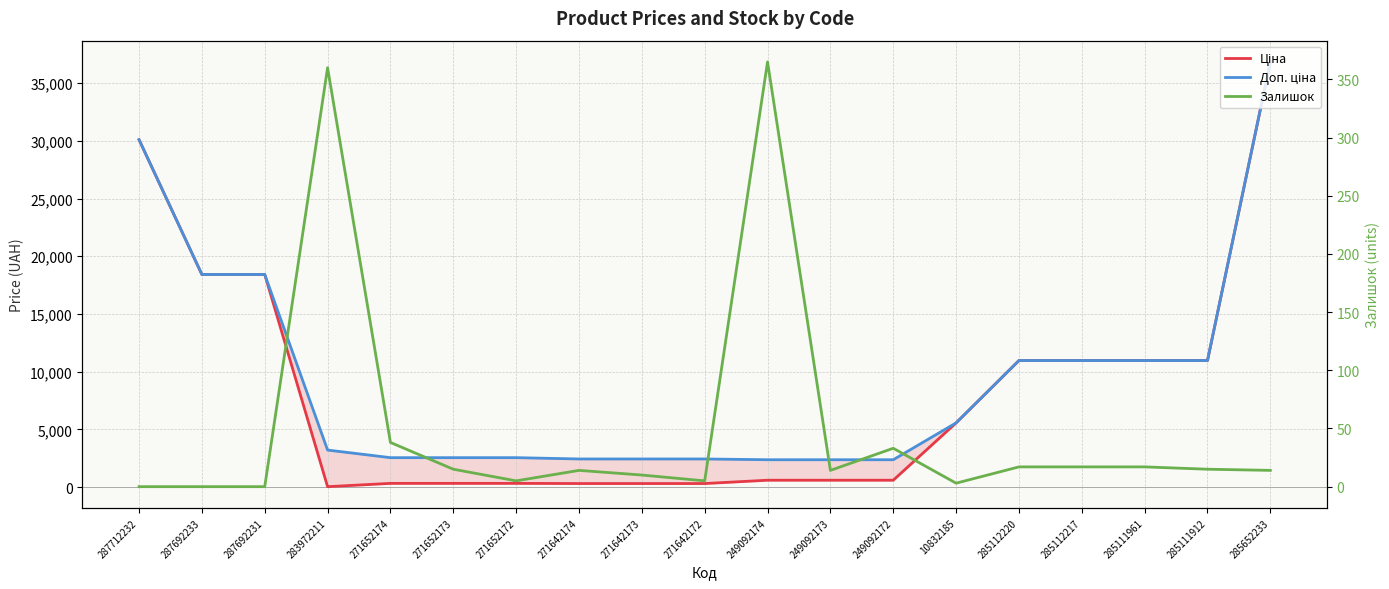

What is the difference between the Ціна values at 285112220 and 271642173?

10660.3